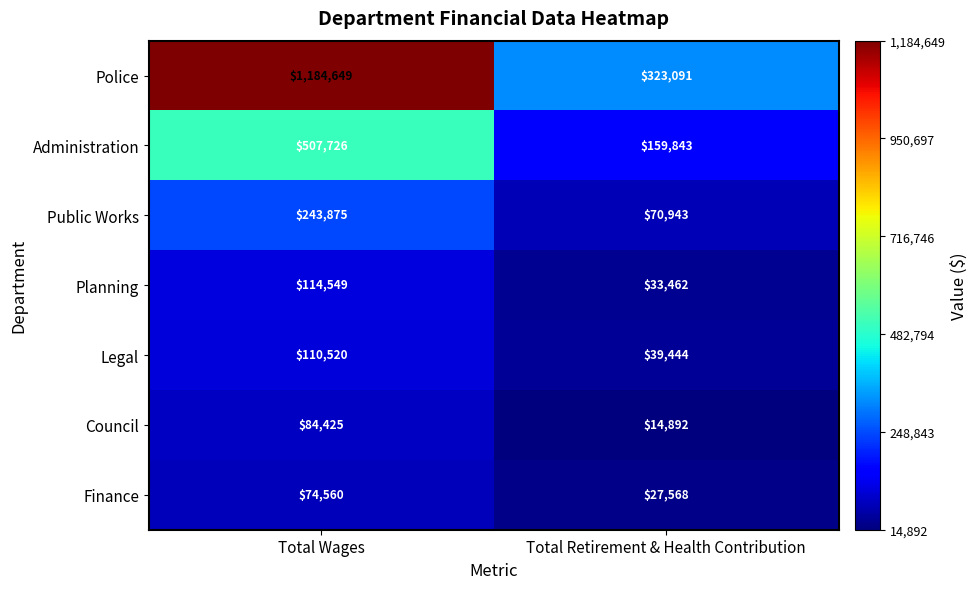

At which category is the sum across all series the highest?

Total Wages